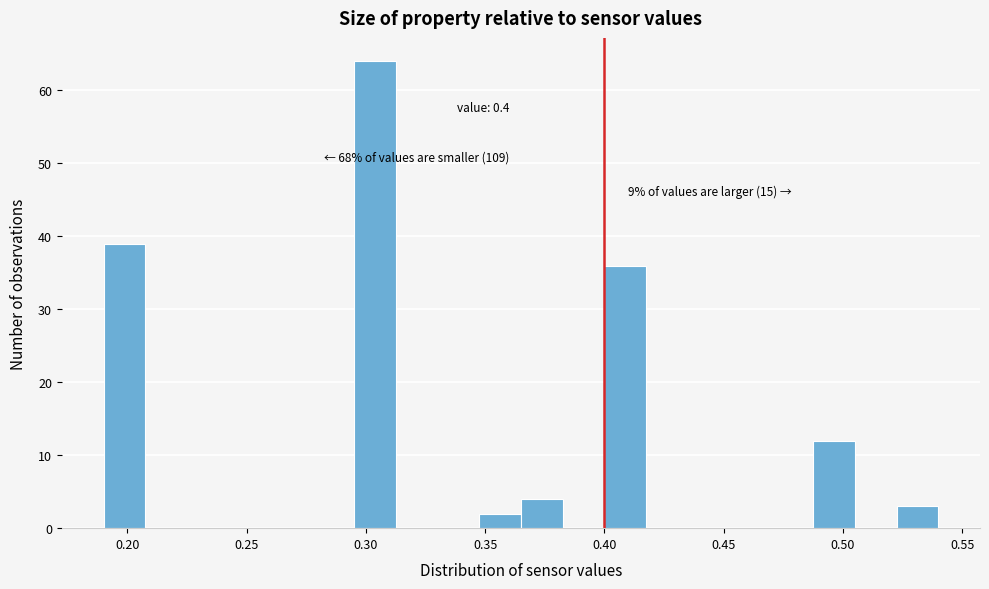

Around what value on the x-axis is the tallest bar? Give the approximate position of its centre, as read against the axis.

0.305